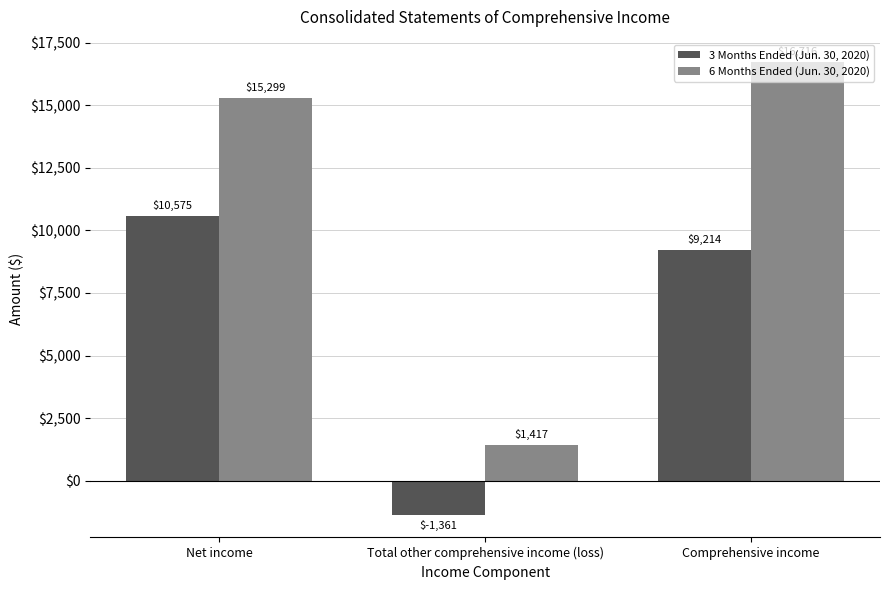

Which series has the largest total across all categories?

6 Months Ended (Jun. 30, 2020)